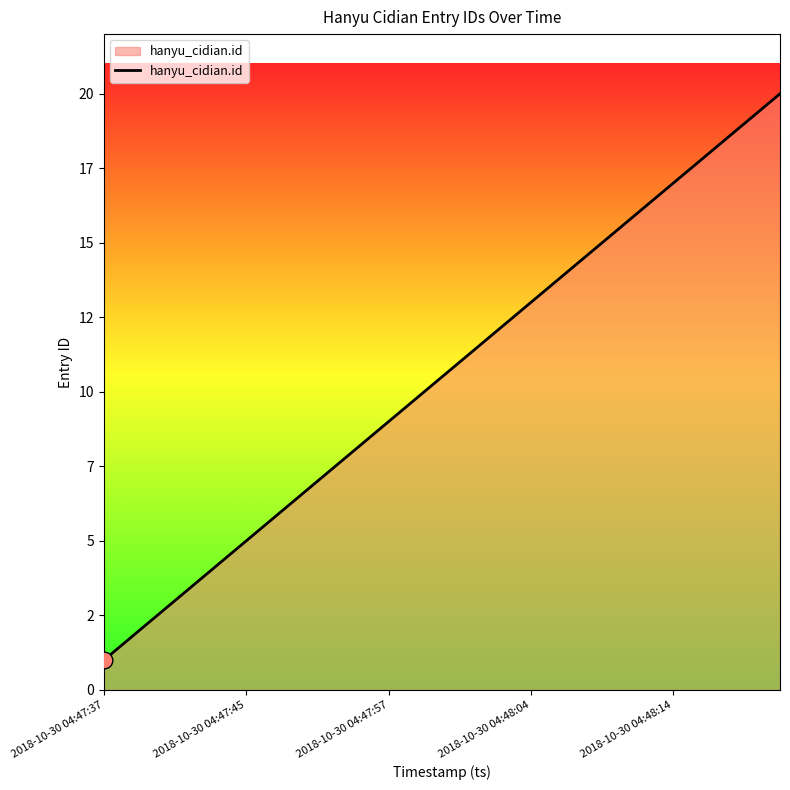

Reading right to left, extract all data points from this chart.

20	19	18	17	16	15	14	13	12	11	10	9	8	7	6	5	4	3	2	1